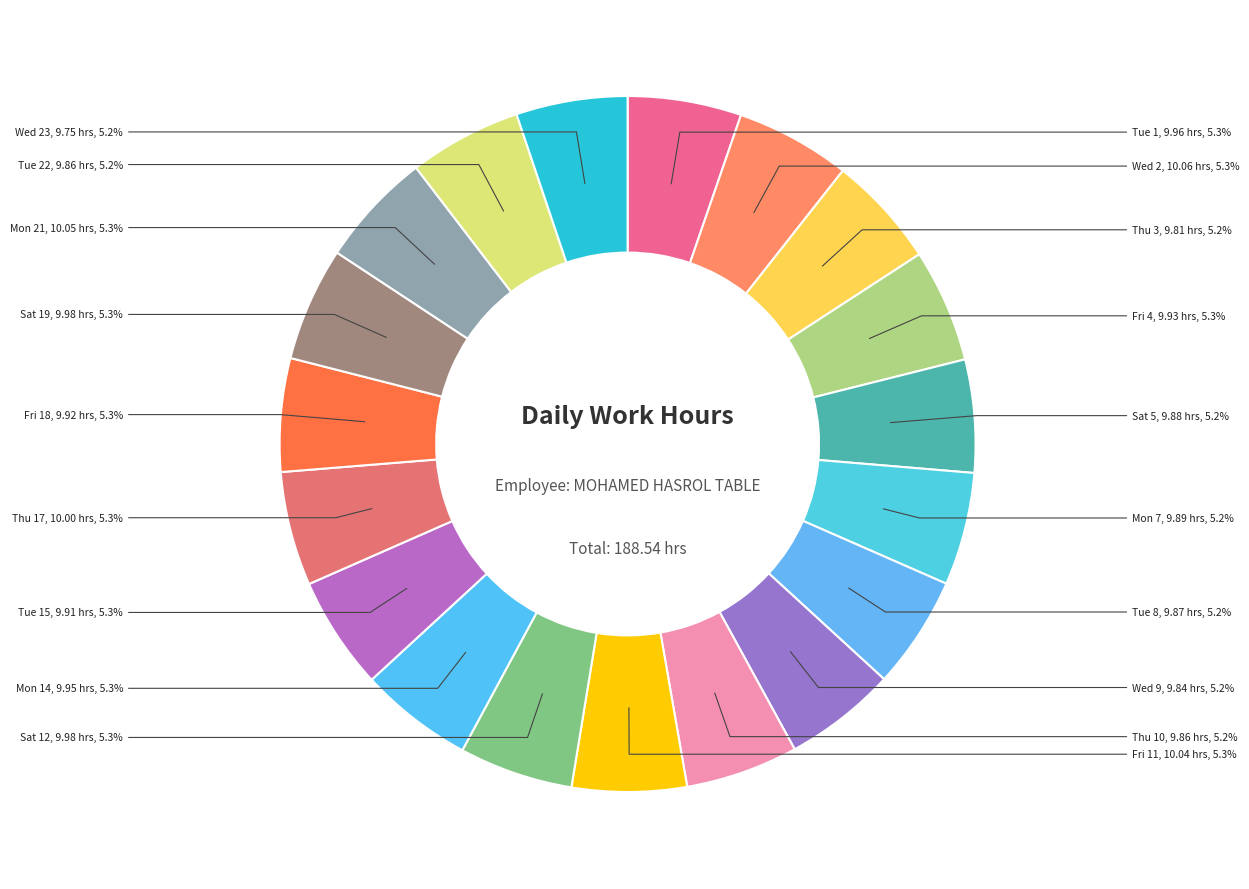

Count the number of slices in the pie.

19